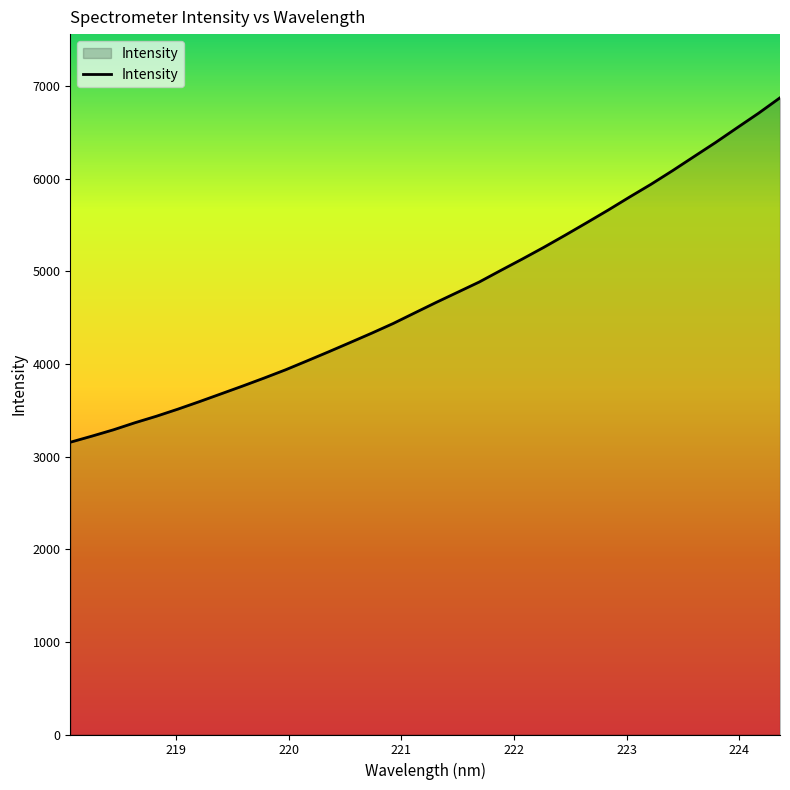

What is the difference between the maximum and minimum values?

3717.1